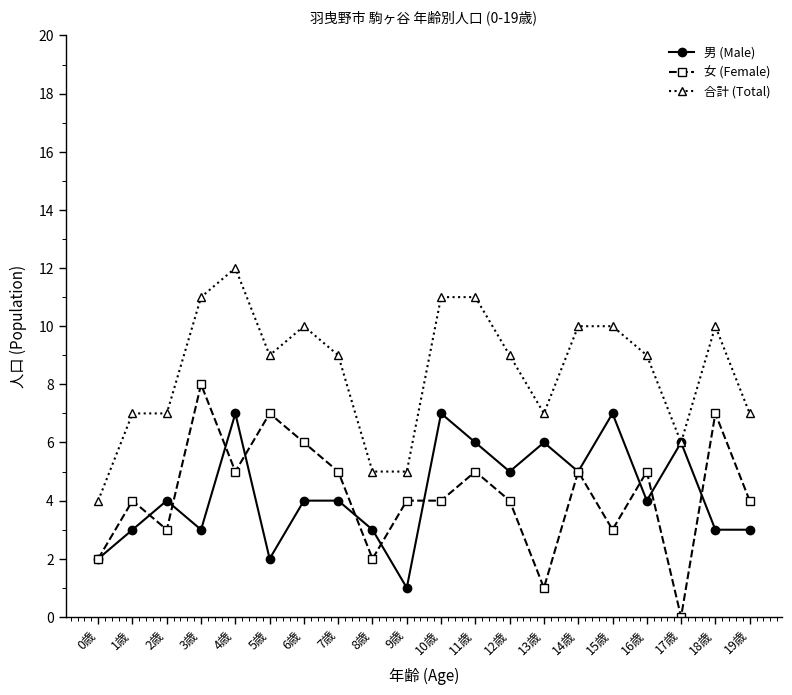

What is the sum of all 合計 (Total) values?

169